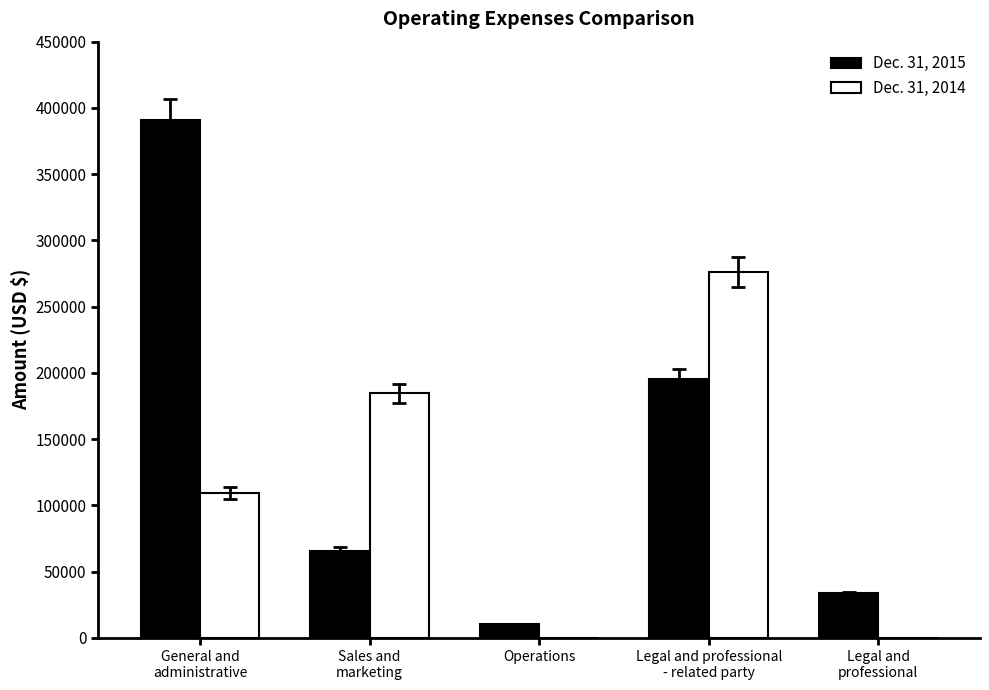

How many groups of bars are there?

5